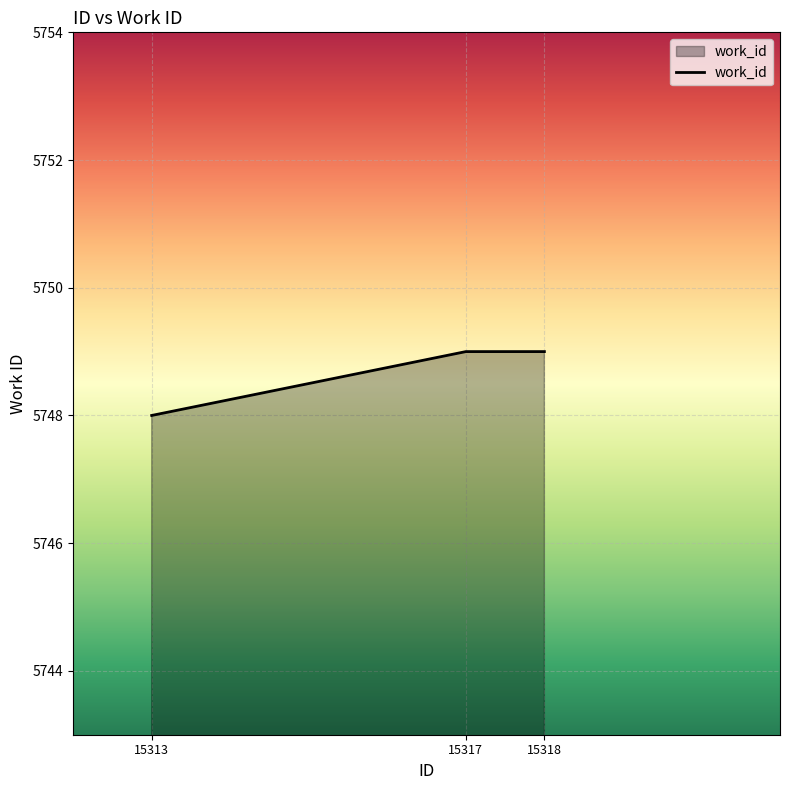

What is the smallest value displayed?

5748